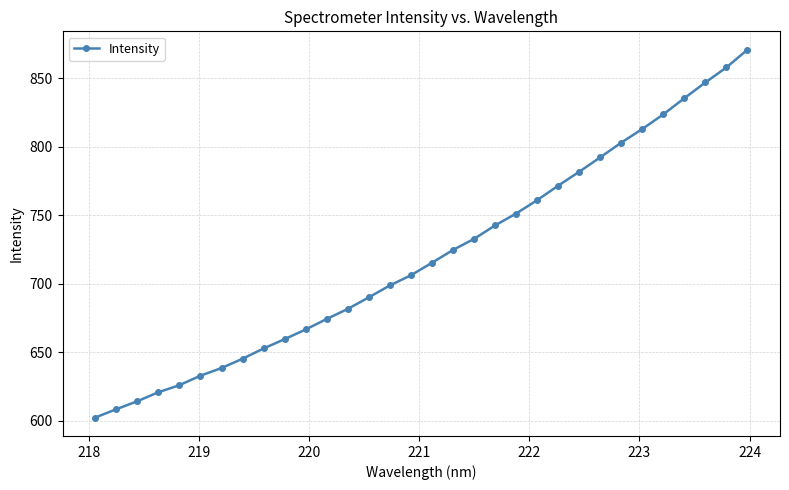

How many data points does each series have?

32